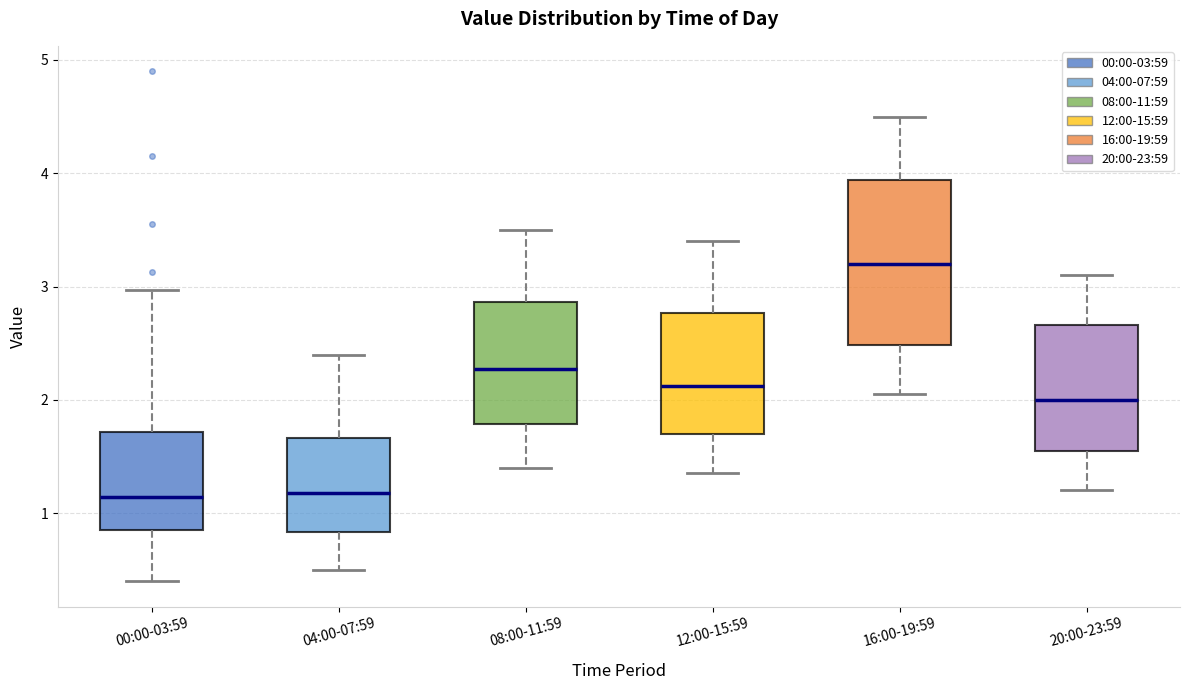

Where does the lower whisker of the box for 04:00-07:59 end on the y-axis? The values are not printed on the chart, so give them approximately, as read against the axis.

0.5